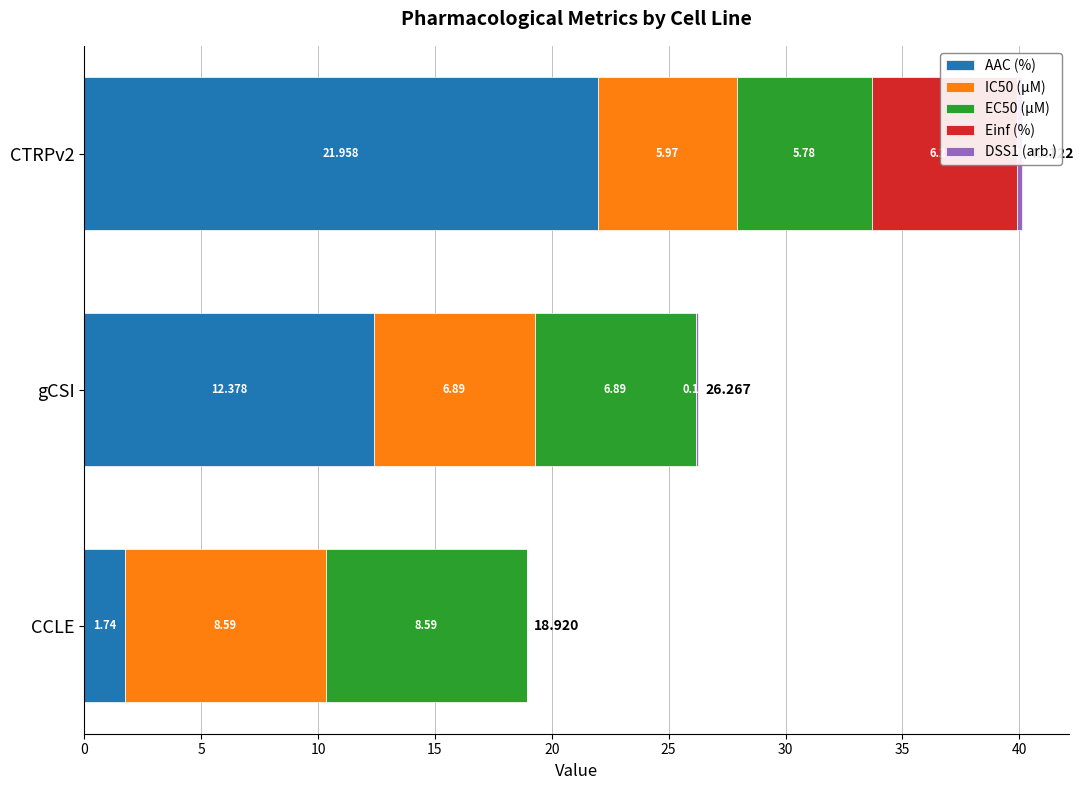

What is the highest value of the DSS1 (arb.) series?

0.2